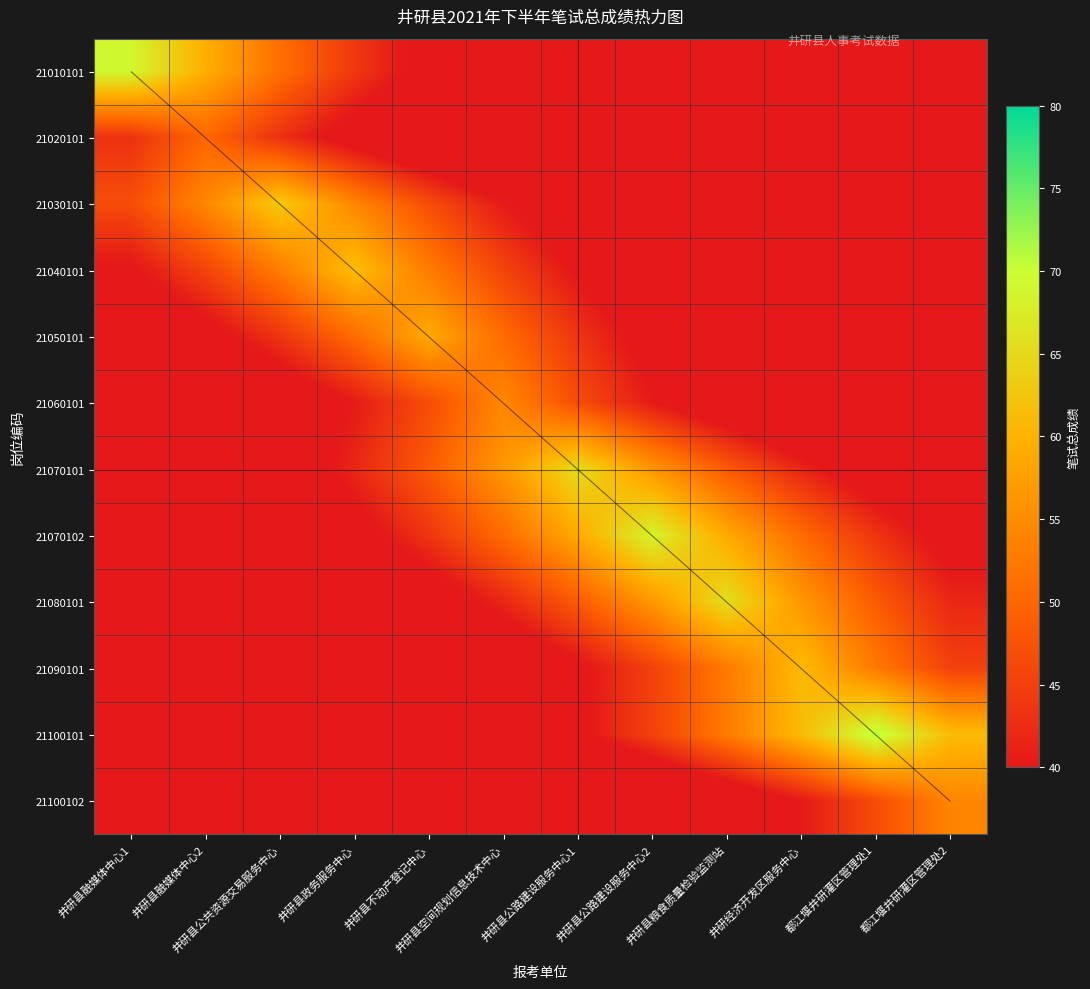

Reading right to left, what are all the values shown in this chart?

21010101: 都江堰井研灌区管理处2=13.3	都江堰井研灌区管理处1=15.4	井研经济开发区服务中心=17.9	井研县粮食质量检验监测站=20.8	井研县公路建设服务中心2=24.2	井研县公路建设服务中心1=28.1	井研县空间规划信息技术中心=32.7	井研县不动产登记中心=37.9	井研县政务服务中心=44.1	井研县公共资源交易服务中心=51.2	井研县融媒体中心2=59.5	井研县融媒体中心1=69.1
21020101: 都江堰井研灌区管理处2=11.2	都江堰井研灌区管理处1=13.0	井研经济开发区服务中心=15.1	井研县粮食质量检验监测站=17.5	井研县公路建设服务中心2=20.4	井研县公路建设服务中心1=23.7	井研县空间规划信息技术中心=27.5	井研县不动产登记中心=32.0	井研县政务服务中心=37.1	井研县公共资源交易服务中心=43.2	井研县融媒体中心2=50.1	井研县融媒体中心1=43.2
21030101: 都江堰井研灌区管理处2=16.4	都江堰井研灌区管理处1=19.0	井研经济开发区服务中心=22.1	井研县粮食质量检验监测站=25.7	井研县公路建设服务中心2=29.8	井研县公路建设服务中心1=34.6	井研县空间规划信息技术中心=40.2	井研县不动产登记中心=46.7	井研县政务服务中心=54.3	井研县公共资源交易服务中心=63.1	井研县融媒体中心2=54.3	井研县融媒体中心1=46.7
21040101: 都江堰井研灌区管理处2=18.5	都江堰井研灌区管理处1=21.5	井研经济开发区服务中心=25.0	井研县粮食质量检验监测站=29.1	井研县公路建设服务中心2=33.8	井研县公路建设服务中心1=39.2	井研县空间规划信息技术中心=45.6	井研县不动产登记中心=53.0	井研县政务服务中心=61.5	井研县公共资源交易服务中心=53.0	井研县融媒体中心2=45.6	井研县融媒体中心1=39.2
21050101: 都江堰井研灌区管理处2=20.6	都江堰井研灌区管理处1=23.9	井研经济开发区服务中心=27.8	井研县粮食质量检验监测站=32.3	井研县公路建设服务中心2=37.6	井研县公路建设服务中心1=43.6	井研县空间规划信息技术中心=50.7	井研县不动产登记中心=58.9	井研县政务服务中心=50.7	井研县公共资源交易服务中心=43.6	井研县融媒体中心2=37.6	井研县融媒体中心1=32.3
21060101: 都江堰井研灌区管理处2=22.1	都江堰井研灌区管理处1=25.7	井研经济开发区服务中心=29.8	井研县粮食质量检验监测站=34.7	井研县公路建设服务中心2=40.3	井研县公路建设服务中心1=46.8	井研县空间规划信息技术中心=54.4	井研县不动产登记中心=46.8	井研县政务服务中心=40.3	井研县公共资源交易服务中心=34.7	井研县融媒体中心2=29.8	井研县融媒体中心1=25.7
21070101: 都江堰井研灌区管理处2=30.9	都江堰井研灌区管理处1=35.9	井研经济开发区服务中心=41.7	井研县粮食质量检验监测站=48.5	井研县公路建设服务中心2=56.3	井研县公路建设服务中心1=65.5	井研县空间规划信息技术中心=56.3	井研县不动产登记中心=48.5	井研县政务服务中心=41.7	井研县公共资源交易服务中心=35.9	井研县融媒体中心2=30.9	井研县融媒体中心1=26.6
21070102: 都江堰井研灌区管理处2=37.6	都江堰井研灌区管理处1=43.6	井研经济开发区服务中心=50.7	井研县粮食质量检验监测站=58.9	井研县公路建设服务中心2=68.4	井研县公路建设服务中心1=58.9	井研县空间规划信息技术中心=50.7	井研县不动产登记中心=43.6	井研县政务服务中心=37.6	井研县公共资源交易服务中心=32.3	井研县融媒体中心2=27.8	井研县融媒体中心1=23.9
21080101: 都江堰井研灌区管理处2=41.8	都江堰井研灌区管理处1=48.6	井研经济开发区服务中心=56.5	井研县粮食质量检验监测站=65.6	井研县公路建设服务中心2=56.5	井研县公路建设服务中心1=48.6	井研县空间规划信息技术中心=41.8	井研县不动产登记中心=36.0	井研县政务服务中心=31.0	井研县公共资源交易服务中心=26.7	井研县融媒体中心2=23.0	井研县融媒体中心1=19.8
21090101: 都江堰井研灌区管理处2=45.2	都江堰井研灌区管理处1=52.6	井研经济开发区服务中心=61.1	井研县粮食质量检验监测站=52.6	井研县公路建设服务中心2=45.2	井研县公路建设服务中心1=38.9	井研县空间规划信息技术中心=33.5	井研县不动产登记中心=28.8	井研县政务服务中心=24.8	井研县公共资源交易服务中心=21.4	井研县融媒体中心2=18.4	井研县融媒体中心1=15.8
21100101: 都江堰井研灌区管理处2=61.2	都江堰井研灌区管理处1=71.1	井研经济开发区服务中心=61.2	井研县粮食质量检验监测站=52.7	井研县公路建设服务中心2=45.3	井研县公路建设服务中心1=39.0	井研县空间规划信息技术中心=33.6	井研县不动产登记中心=28.9	井研县政务服务中心=24.9	井研县公共资源交易服务中心=21.4	井研县融媒体中心2=18.4	井研县融媒体中心1=15.9
21100102: 都江堰井研灌区管理处2=54.1	都江堰井研灌区管理处1=46.6	井研经济开发区服务中心=40.1	井研县粮食质量检验监测站=34.5	井研县公路建设服务中心2=29.7	井研县公路建设服务中心1=25.6	井研县空间规划信息技术中心=22.0	井研县不动产登记中心=18.9	井研县政务服务中心=16.3	井研县公共资源交易服务中心=14.0	井研县融媒体中心2=12.1	井研县融媒体中心1=10.4